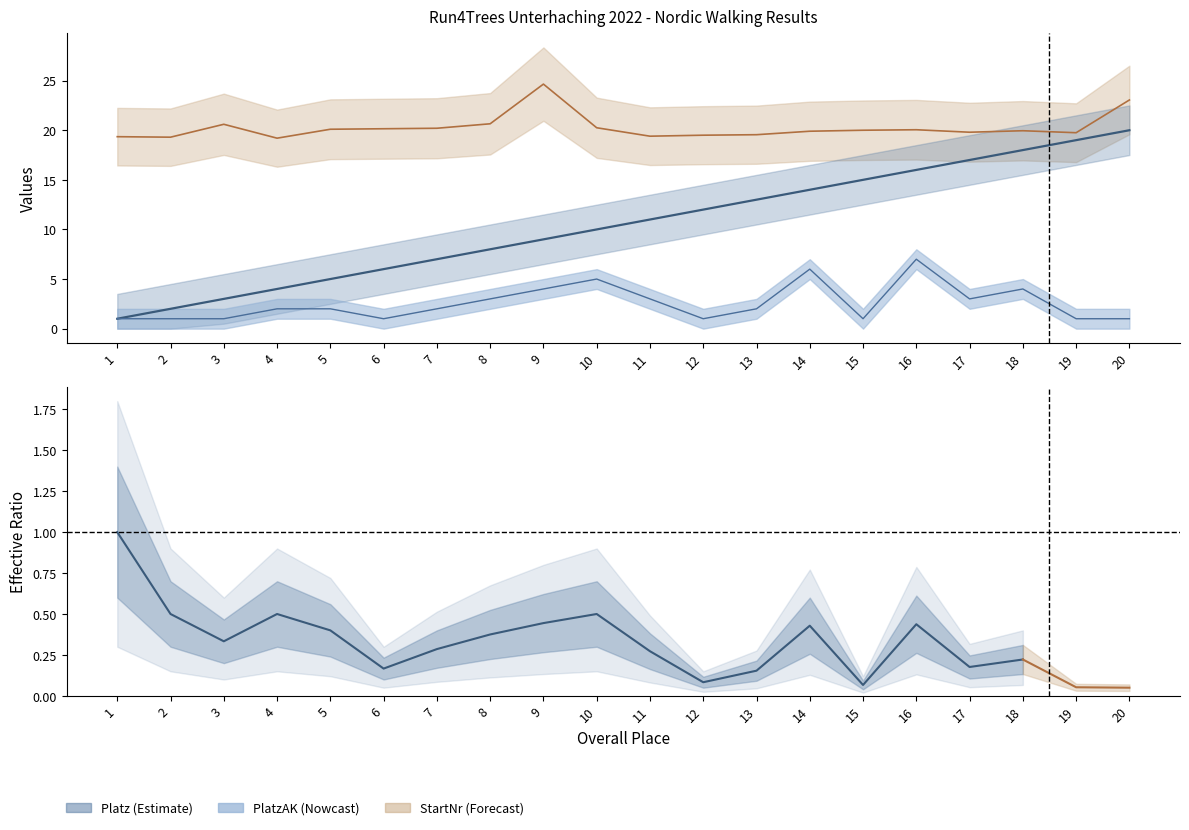

What is the spread (max minus min) of values at 9?

20.6